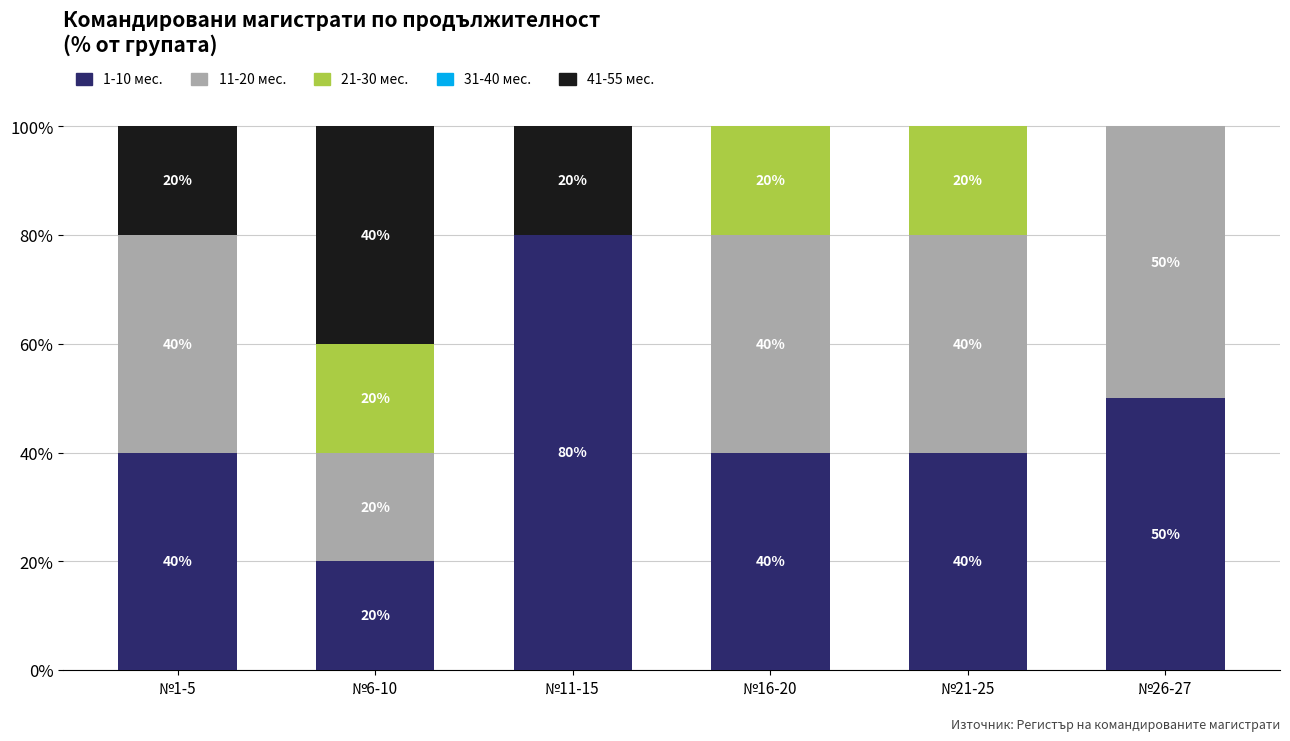

Which category has the highest value in the 1-10 мес. series?

№11-15